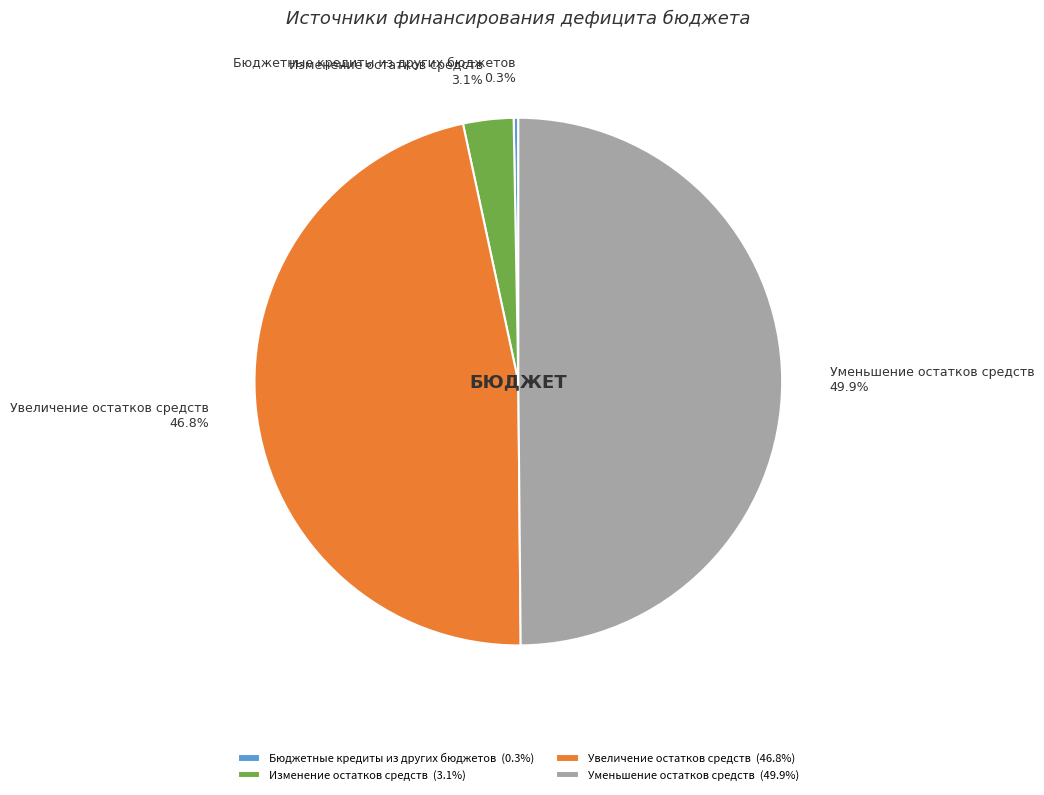

Count the number of slices in the pie.

4